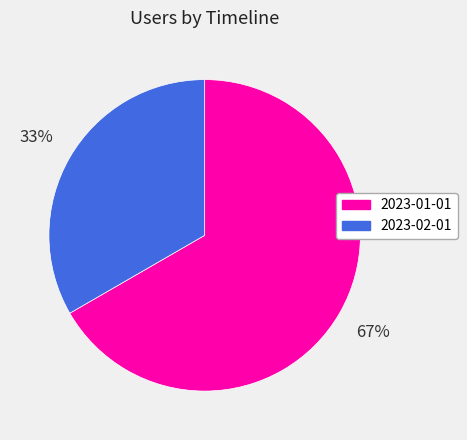

Combined, do 2023-01-01 and 2023-02-01 account for over 50%?

Yes